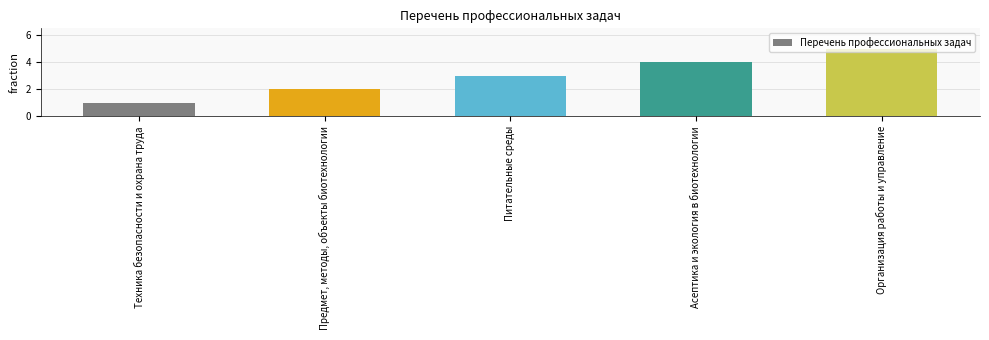

Where is the data nearest to the value 3?

Питательные среды